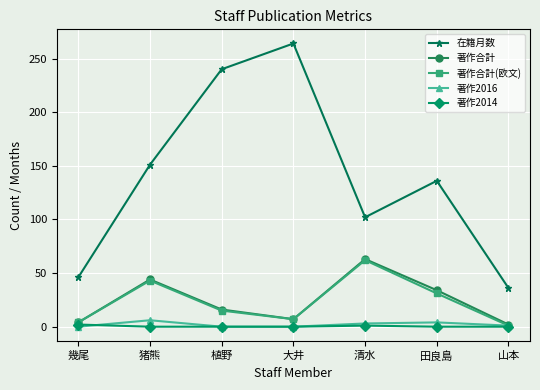

Is it true that 在籍月数 equals 102 at 清水?

True